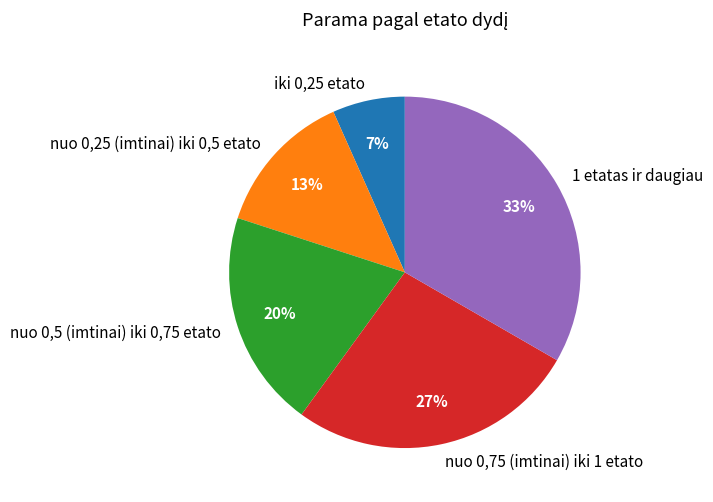

Do iki 0,25 etato and nuo 0,25 (imtinai) iki 0,5 etato together represent more than half of the pie?

No